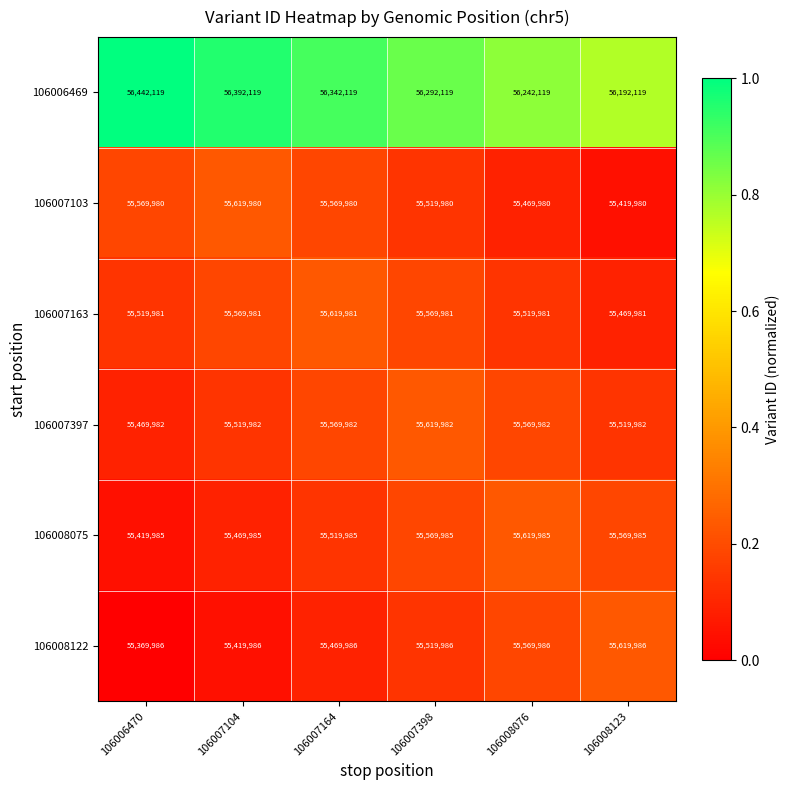

What is the difference between the highest and lowest values at 106007164?

872133